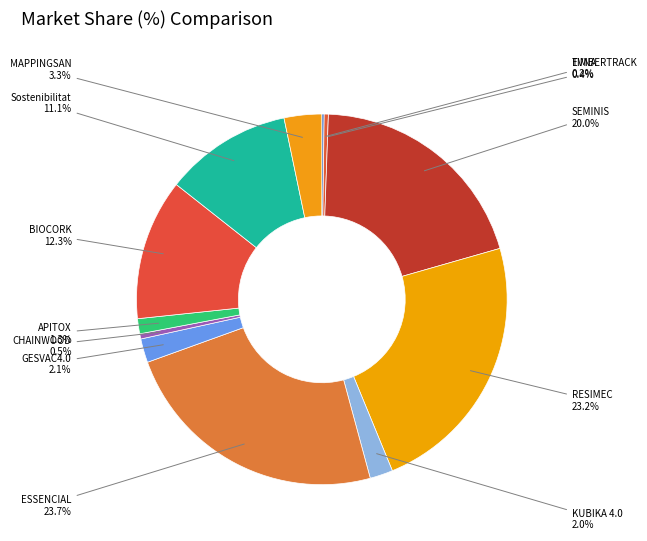

What is the ratio of the value at RESIMEC to the value at TIMBERTRACK?

63.6